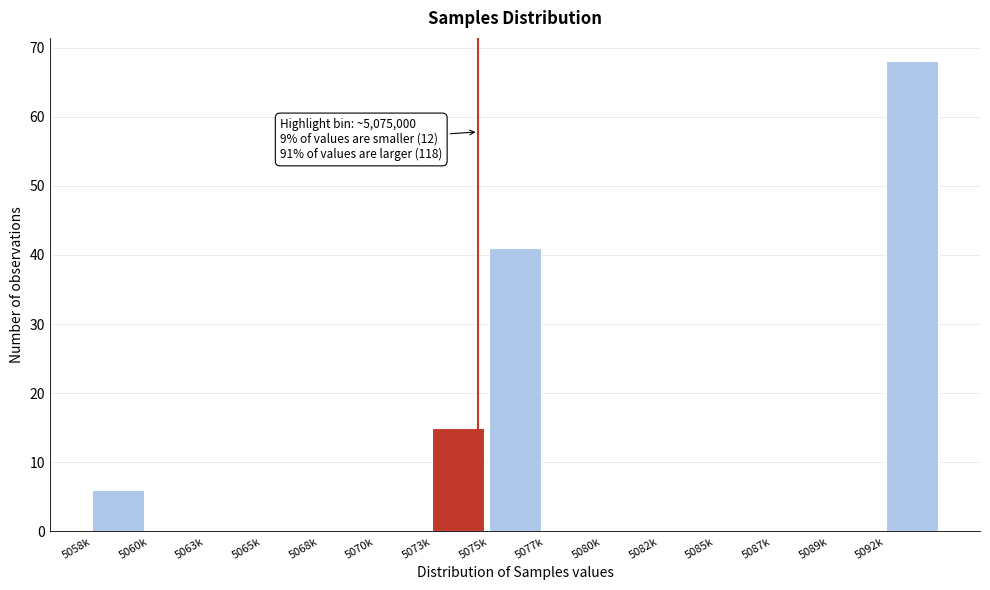

Reading left to right, transcribe all the data shown in this chart.

5058k=6	5060k=0	5063k=0	5065k=0	5068k=0	5070k=0	5073k=15	5075k=41	5077k=0	5080k=0	5082k=0	5085k=0	5087k=0	5089k=0	5092k=68